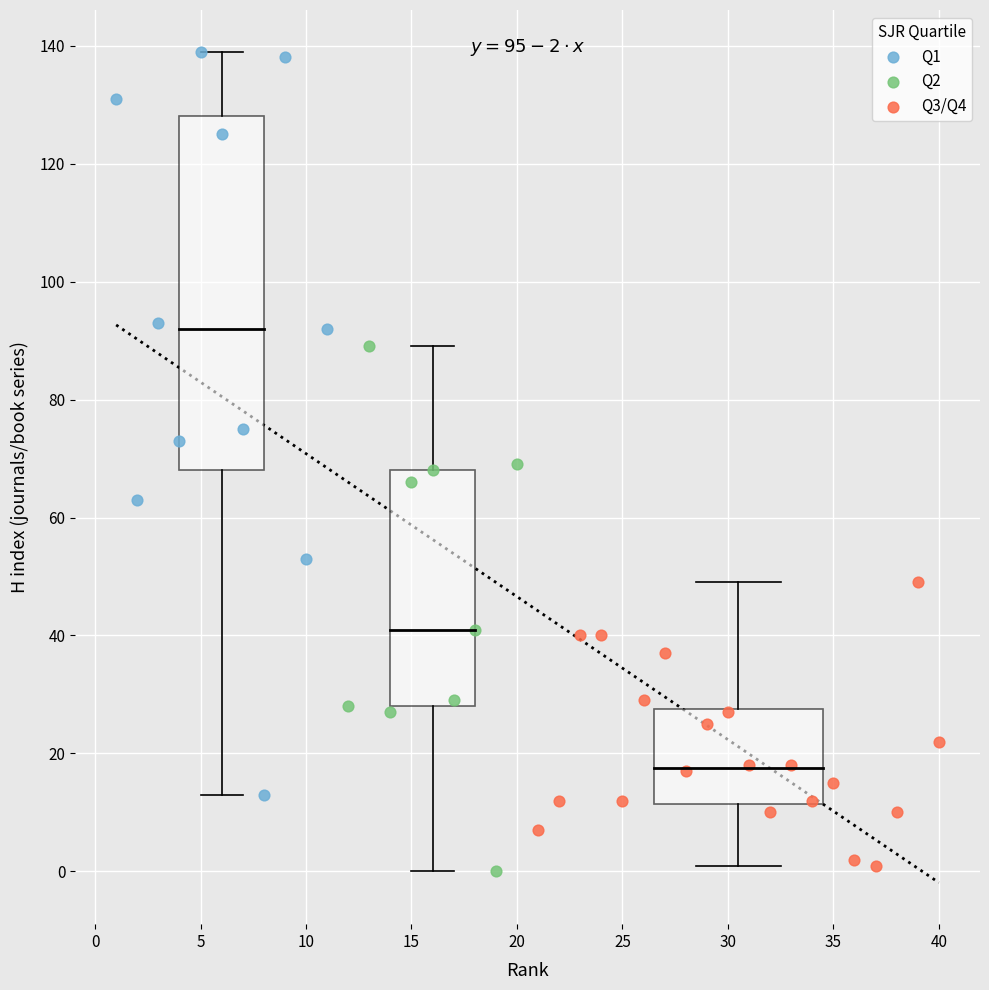

Which series has the widest spread of Y values?

Q1